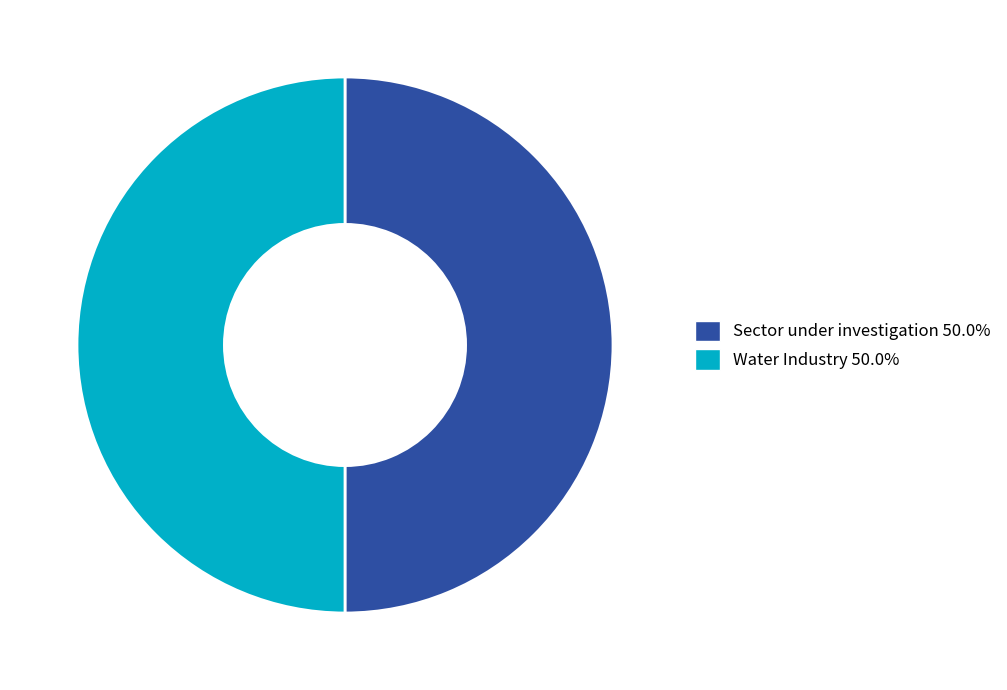

Approximately how many times larger is the value at Water Industry compared to Sector under investigation?

1.0